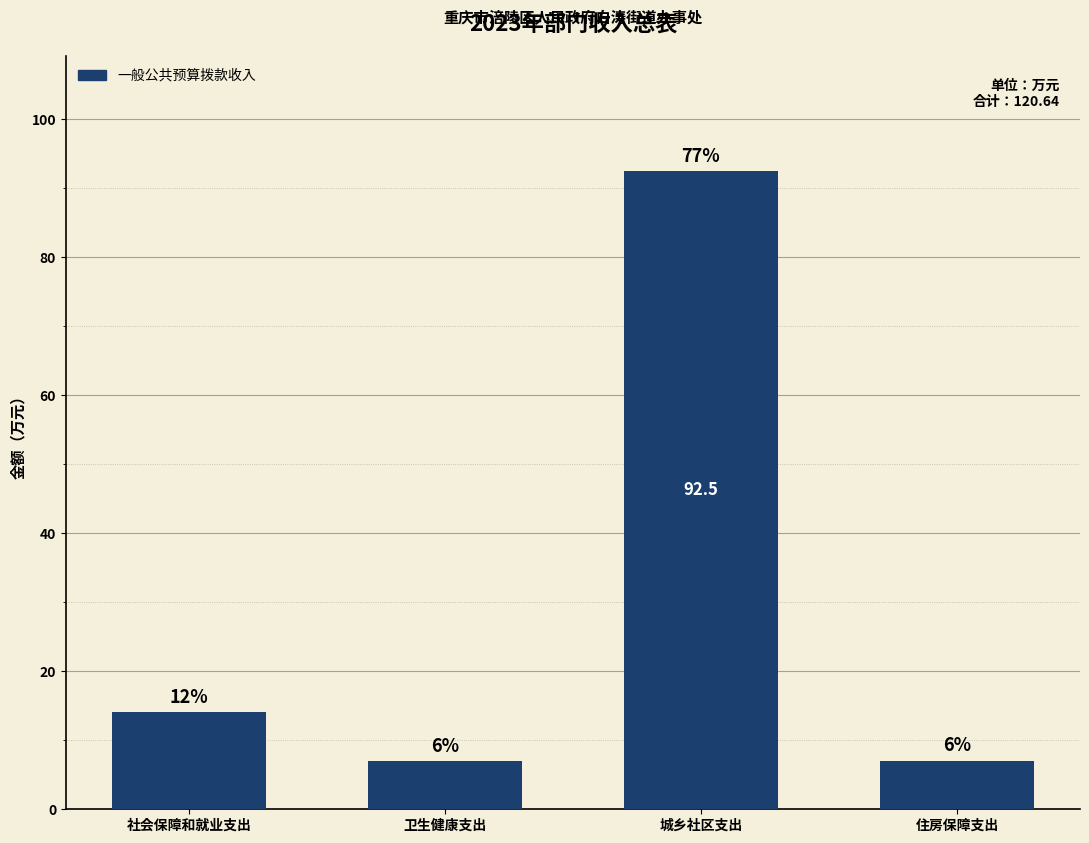

What position from the right is 卫生健康支出?

3